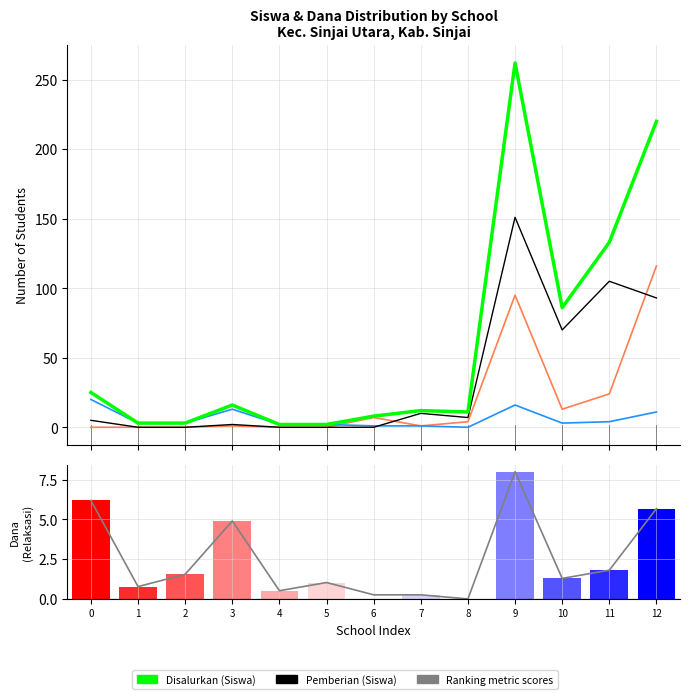

Reading left to right, transcribe all the data shown in this chart.

Disalurkan (Siswa): 0=25.0	1=3.0	2=3.0	3=16.0	4=2.0	5=2.0	6=8.0	7=12.0	8=11.0	9=262.0	10=86.0	11=133.0	12=220.0
Pemberian (Siswa): 0=5.0	1=0.0	2=0.0	3=2.0	4=0.0	5=0.0	6=0.0	7=10.0	8=7.0	9=151.0	10=70.0	11=105.0	12=93.0
Pemberian Dari Aktivasi (Siswa): 0=0.0	1=0.0	2=0.0	3=1.0	4=0.0	5=0.0	6=7.0	7=1.0	8=4.0	9=95.0	10=13.0	11=24.0	12=116.0
Pemberian Relaksasi (Siswa): 0=20.0	1=3.0	2=3.0	3=13.0	4=2.0	5=2.0	6=1.0	7=1.0	8=0.0	9=16.0	10=3.0	11=4.0	12=11.0
Ranking metric scores: 0=6.2	1=0.8	2=1.5	3=4.9	4=0.5	5=1.0	6=0.3	7=0.3	8=0.0	9=8.0	10=1.3	11=1.8	12=5.7